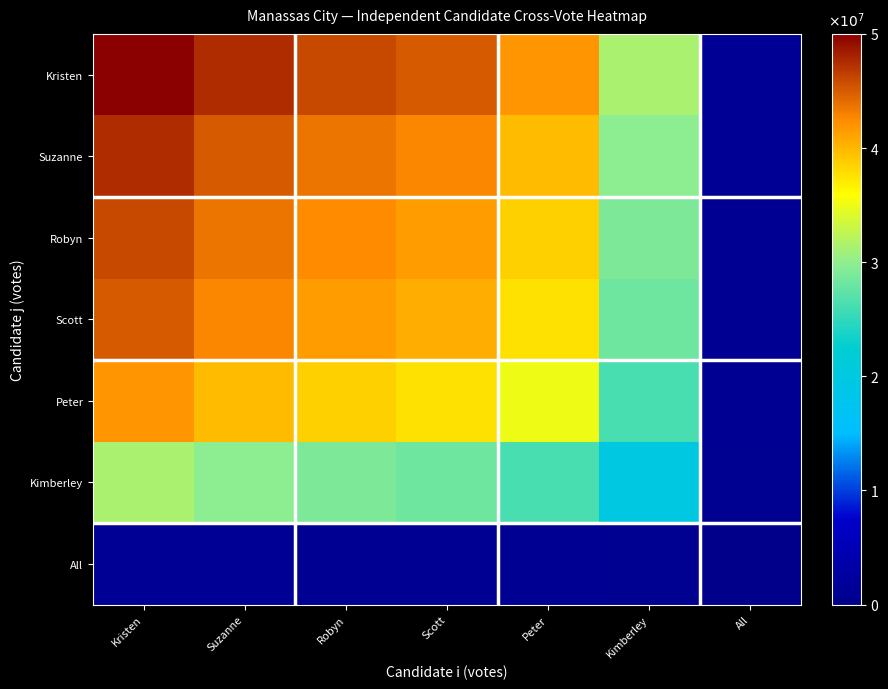

At how many categories does at least one series exceed 12946957?

6